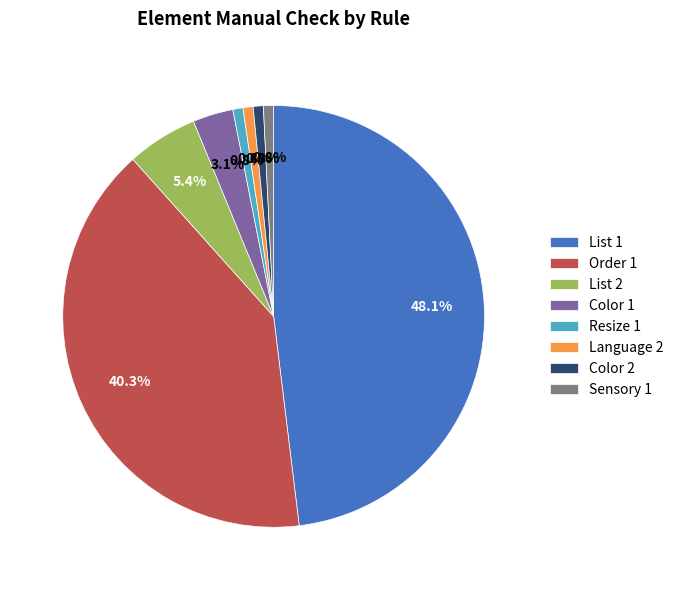

What is the largest slice in the pie chart?

List 1